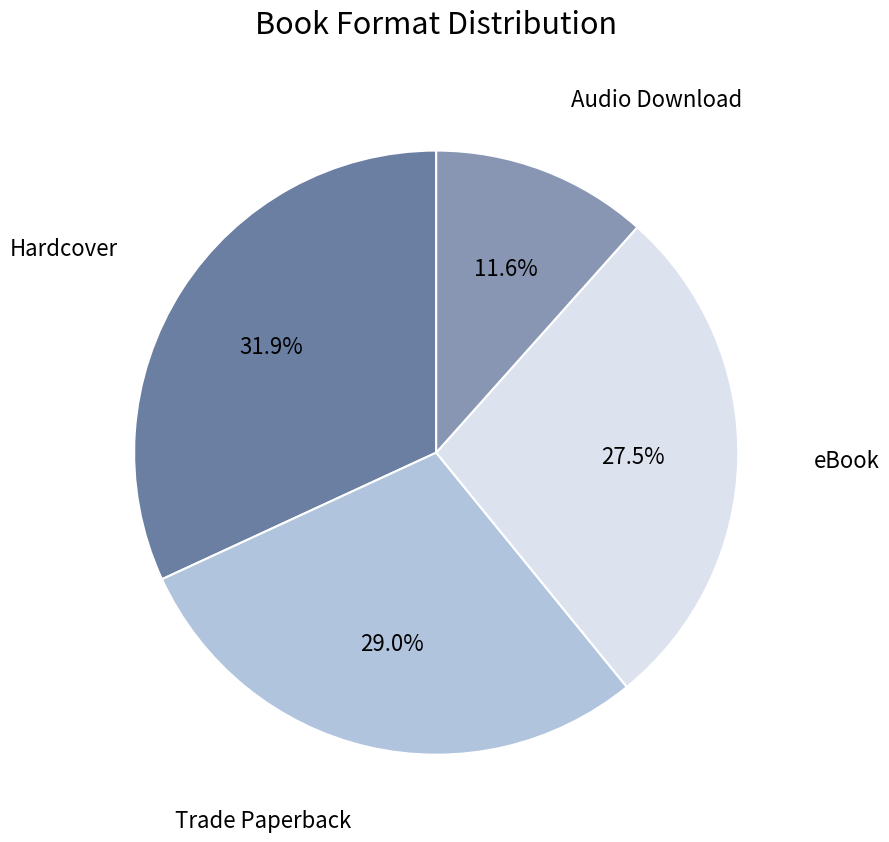

Is there a majority slice in this chart?

No